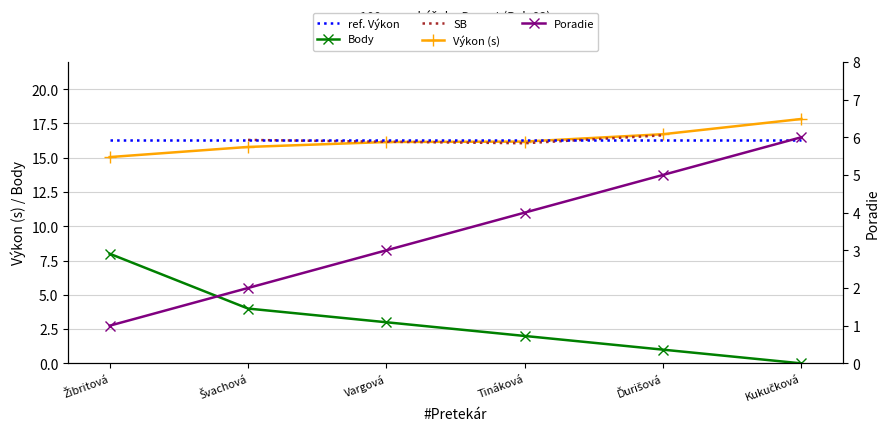

What is the label of the 6th point from the right?

Žibritová